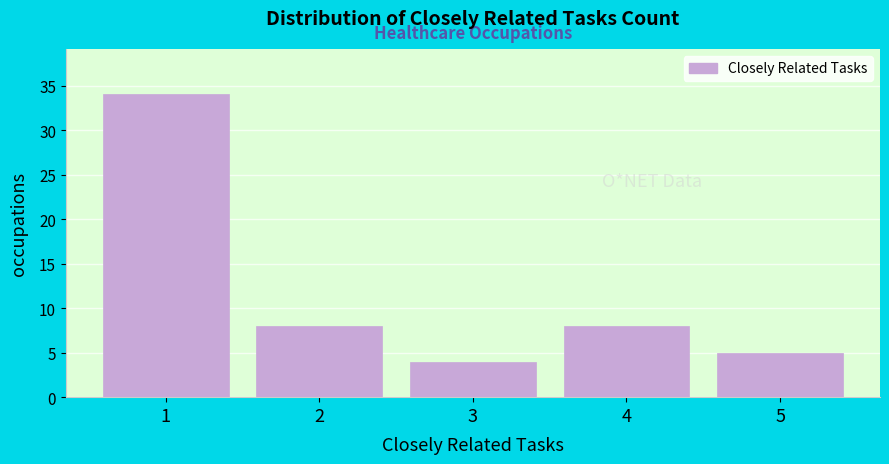

Reading left to right, list all the values displayed in this chart.

1=34	2=8	3=4	4=8	5=5